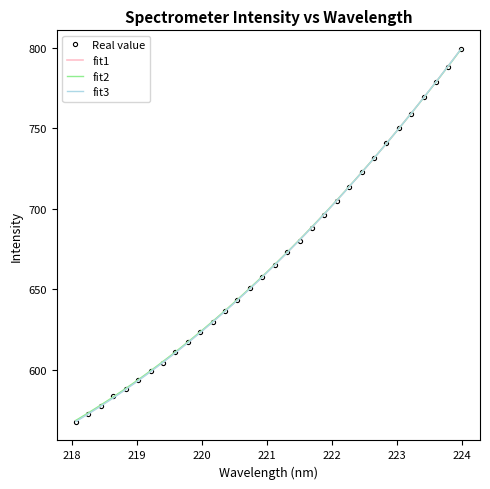

What is the label of the 14th point from the left?

220.5444